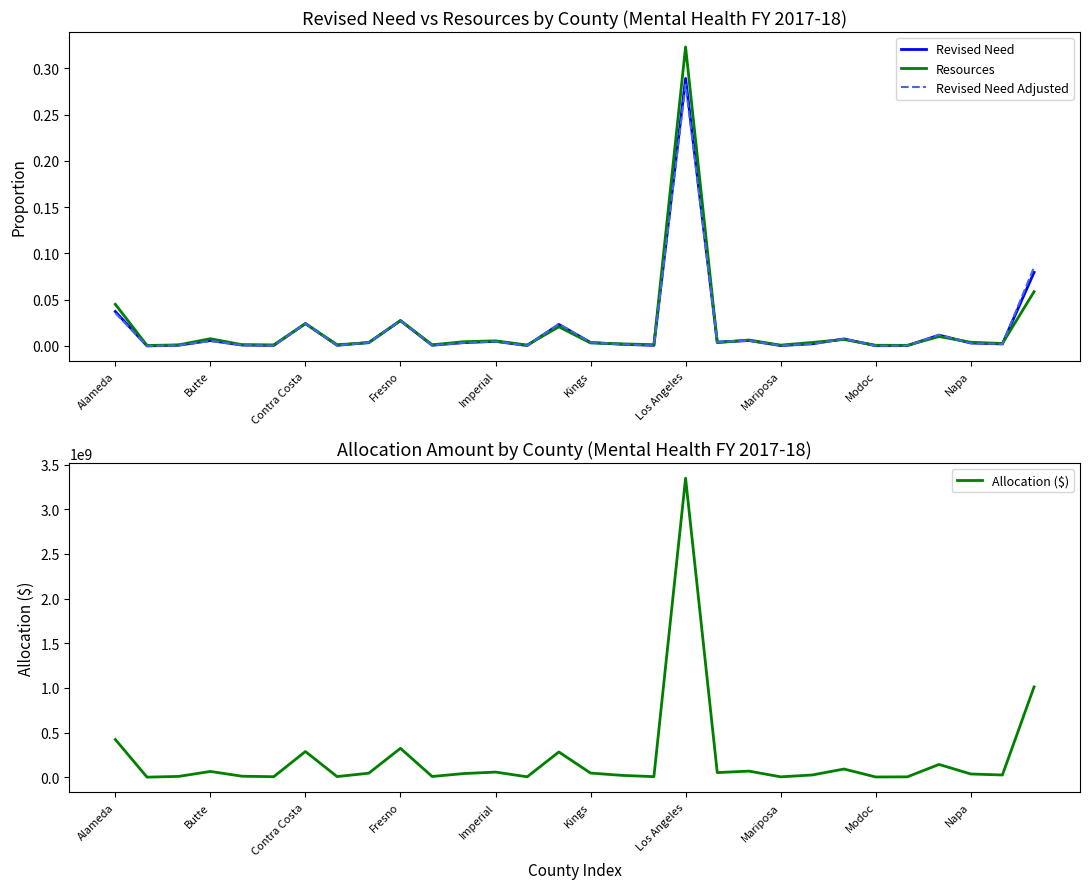

How many interior local peaks does the Revised Need Adjusted series have?

9